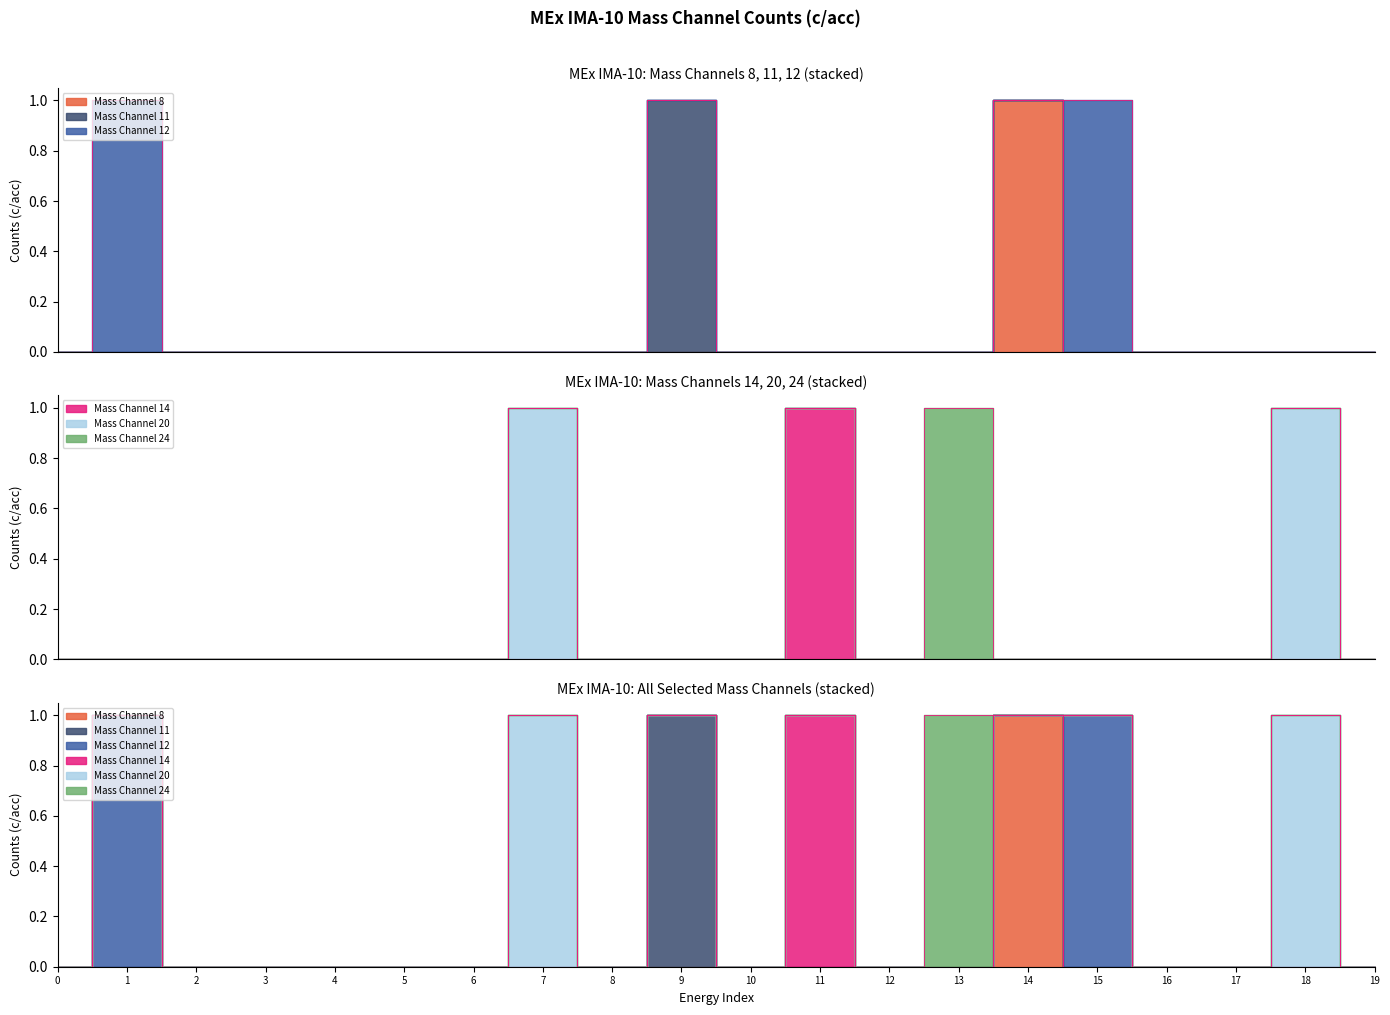

Is the value of Mass Channel 14 at 13 greater than the value of Mass Channel 24 at 11?

No